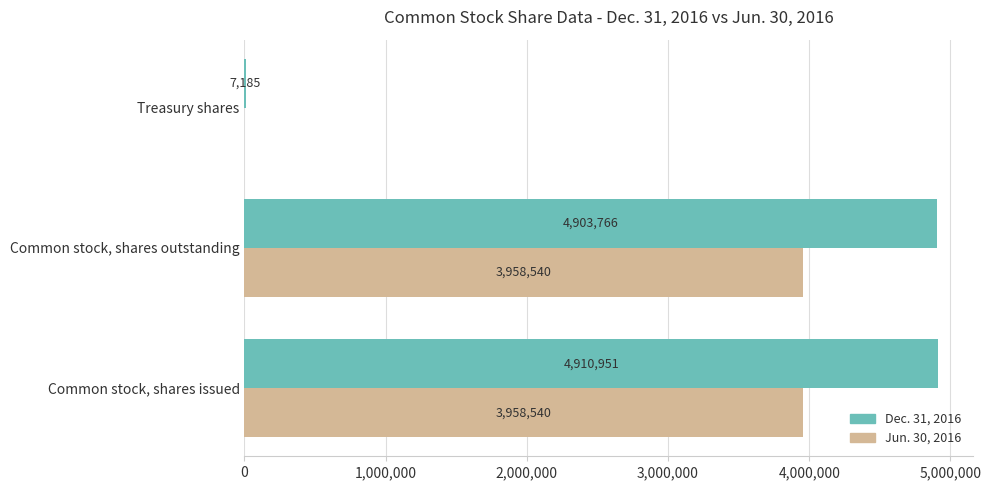

The value of Dec. 31, 2016 at Treasury shares is 7185. True or false?

True